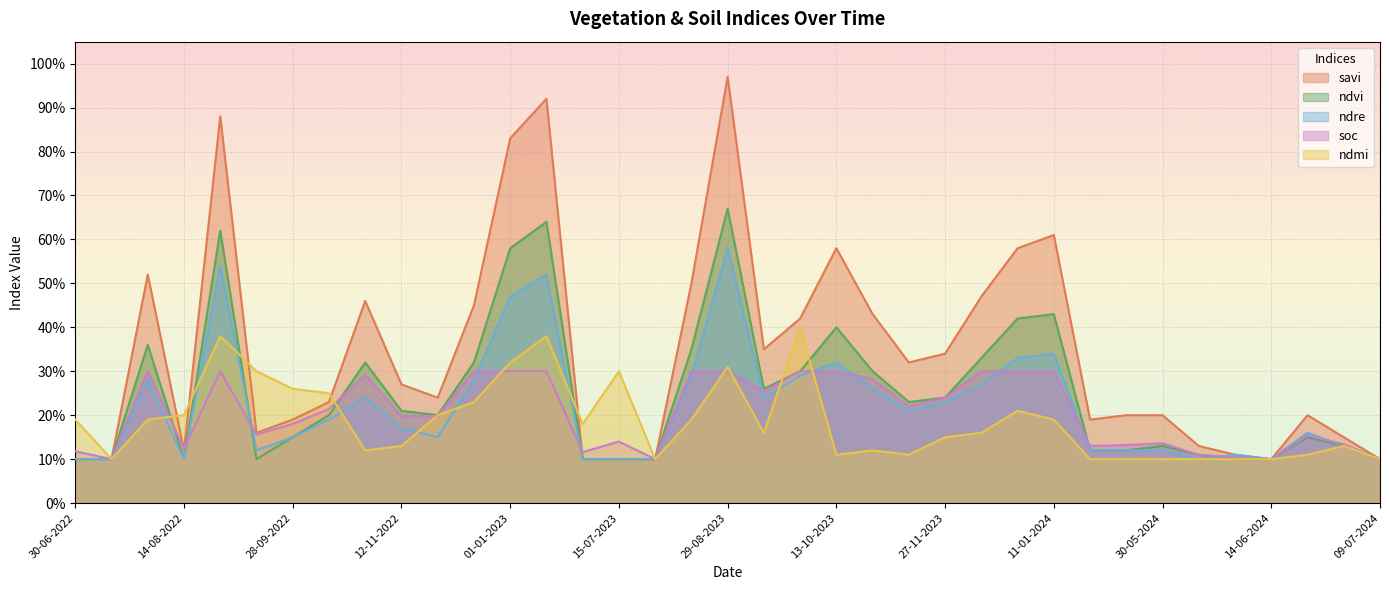

In ndmi, how many points are lower than both neighbors (excluding endpoints)?

7